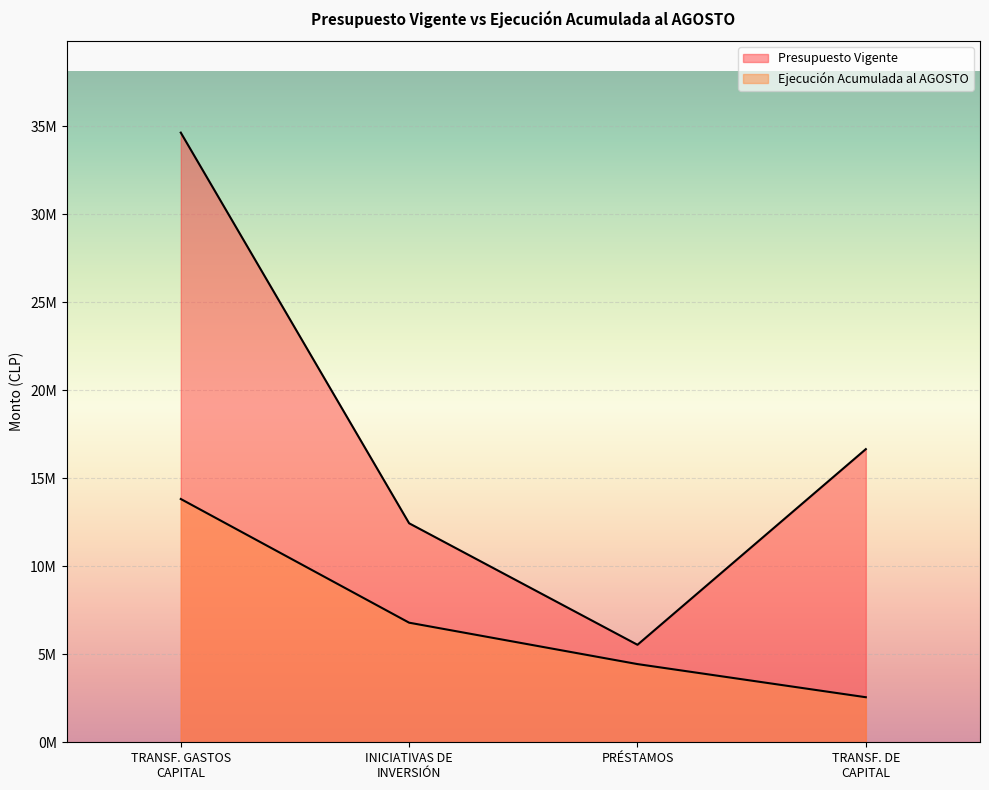

At how many categories does at least one series exceed 29075713?

1